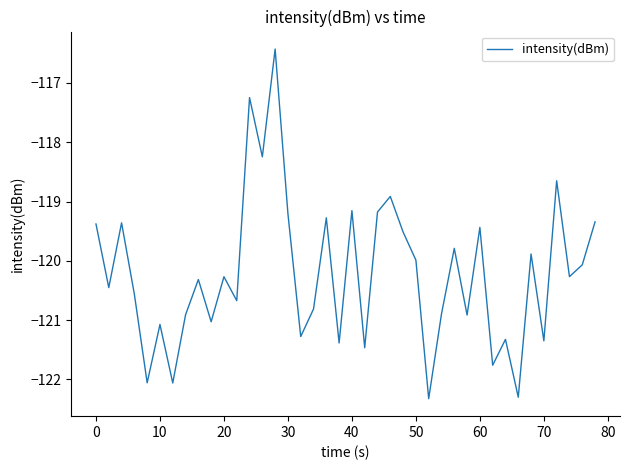

What is the maximum value shown in the chart?

-116.4